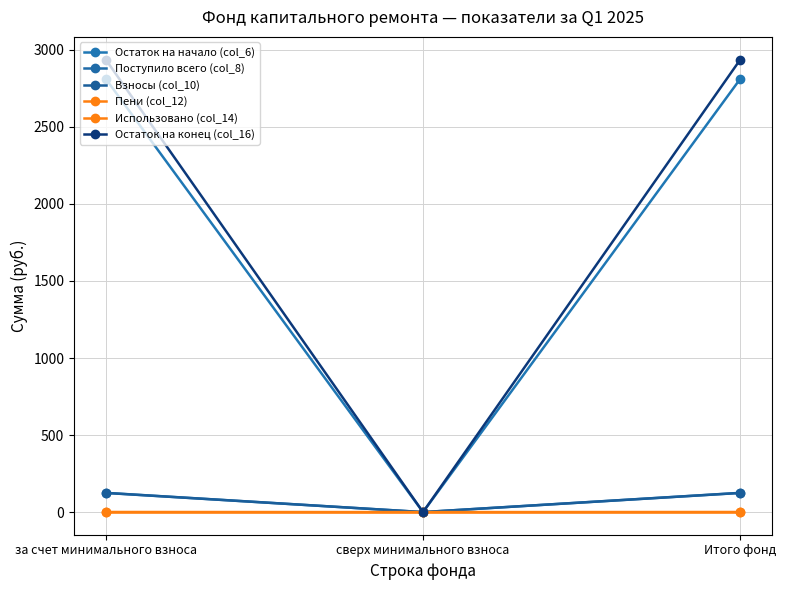

Is it true that Поступило всего (col_8) equals 29.0 at за счет минимального взноса?

False